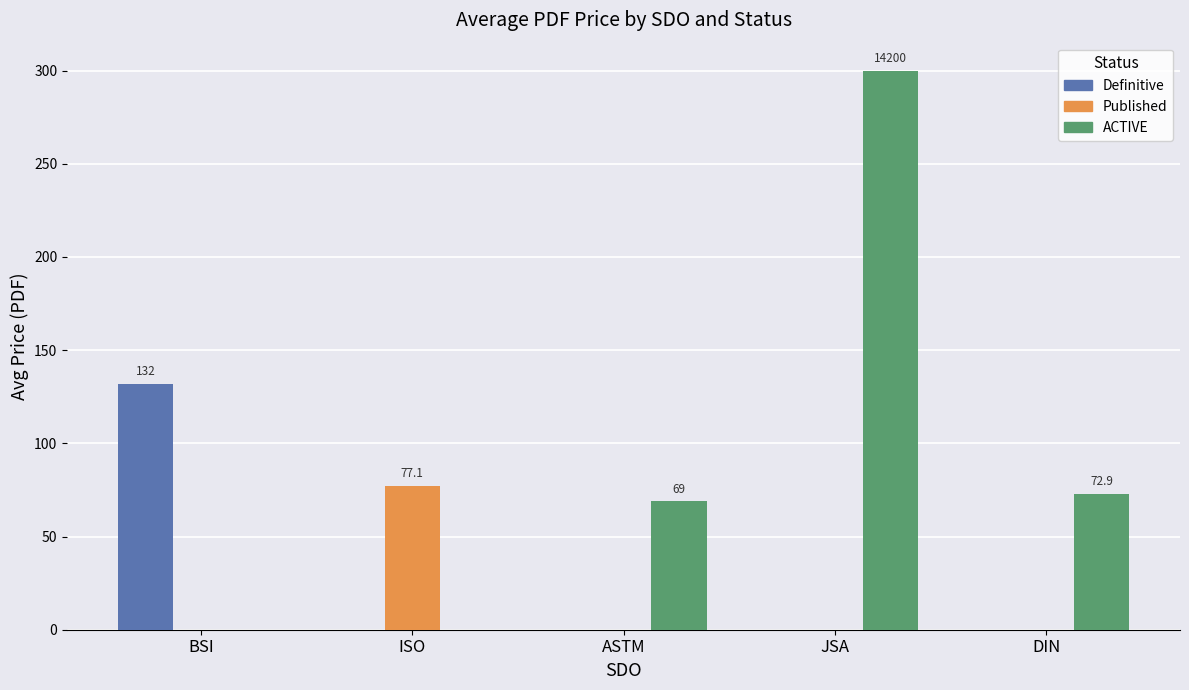

What is the approximate value of ACTIVE at JSA?

300.0